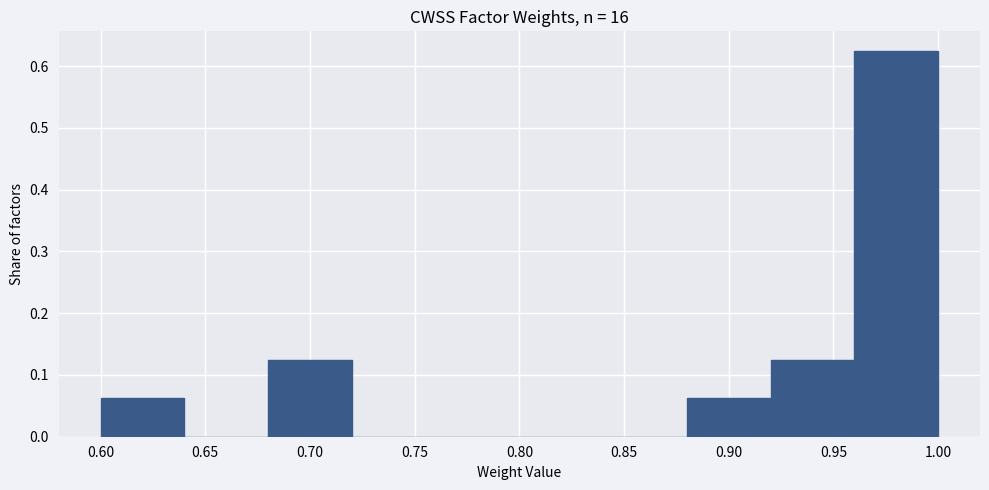

Over which range of the x-axis is the bar tallest?

0.96 to 1.00